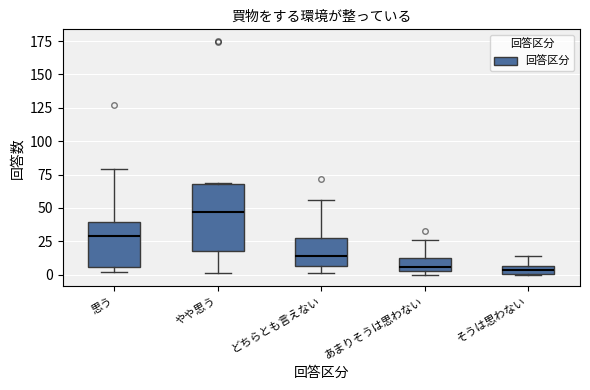

Comparing the boxes themselves (not the whiskers), which one is the tallest?

やや思う